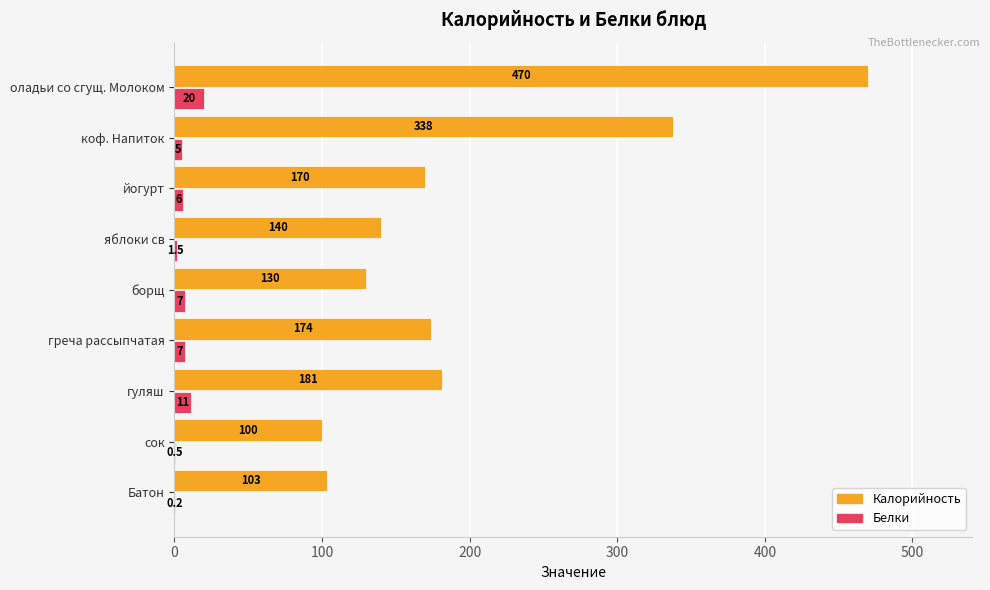

Count the number of data series in this chart.

2